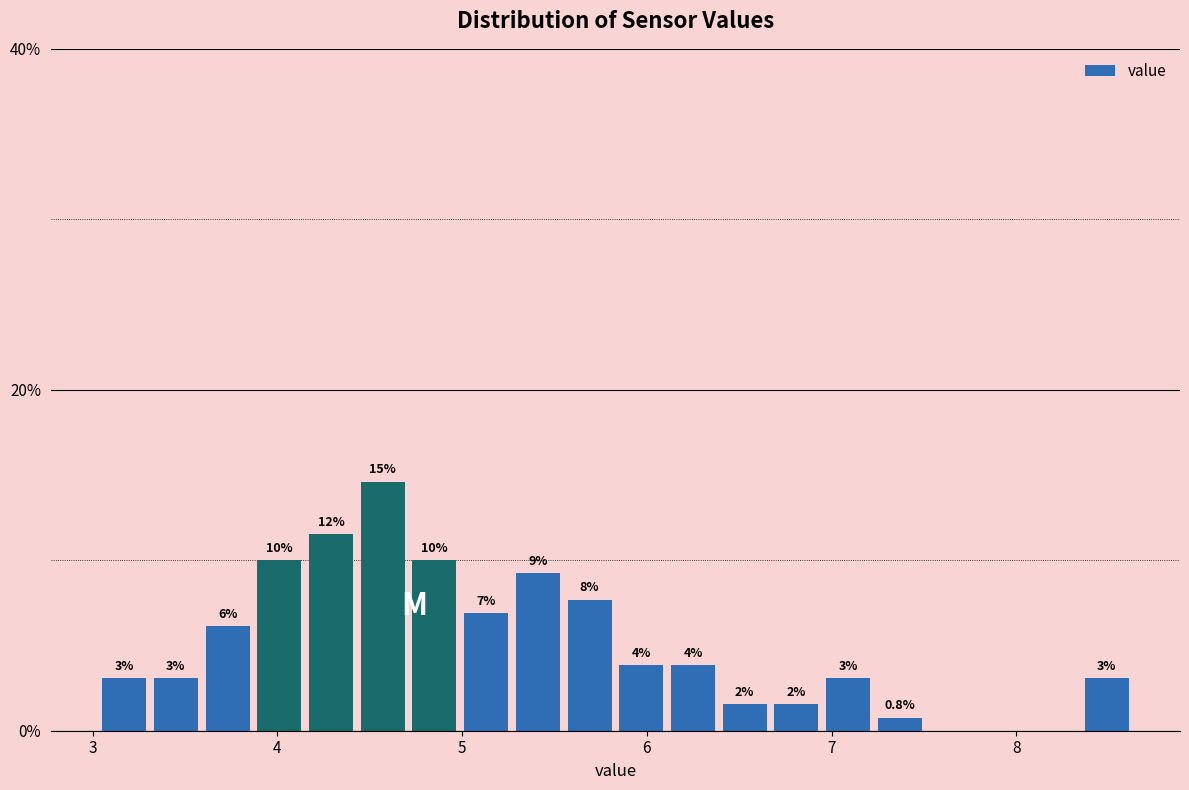

Read against the x-axis, roughly where is the centre of the tallest bar?

4.6